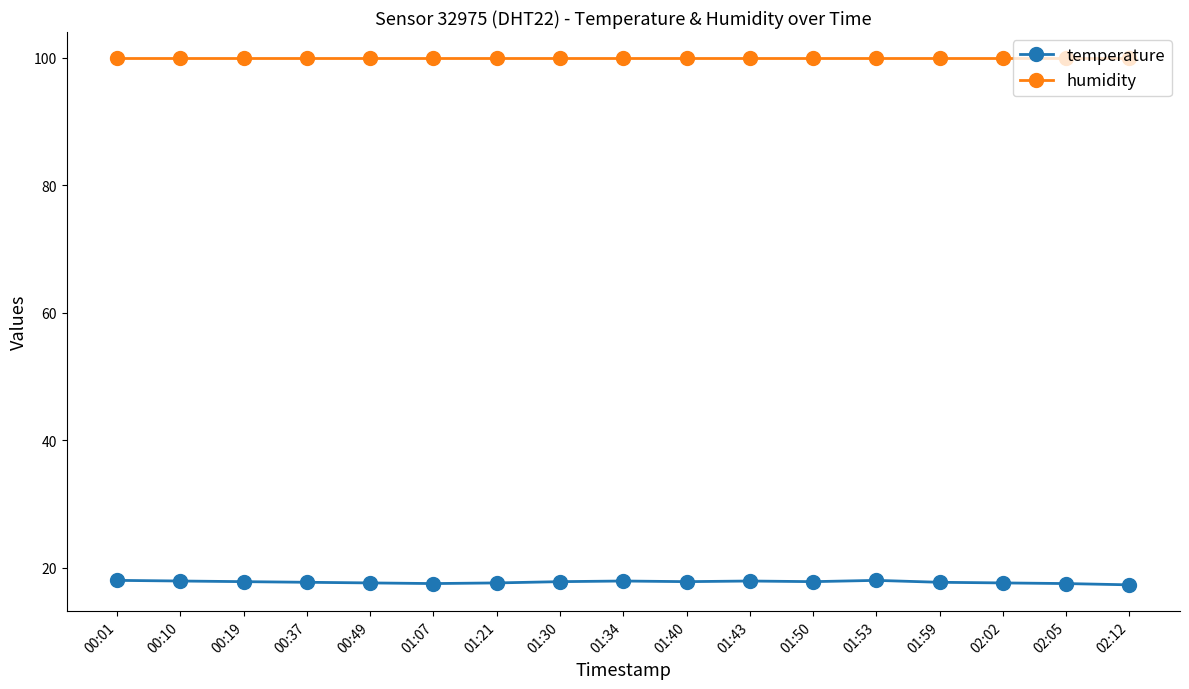

Rank the series at 01:07 from lowest to highest value.

temperature, humidity